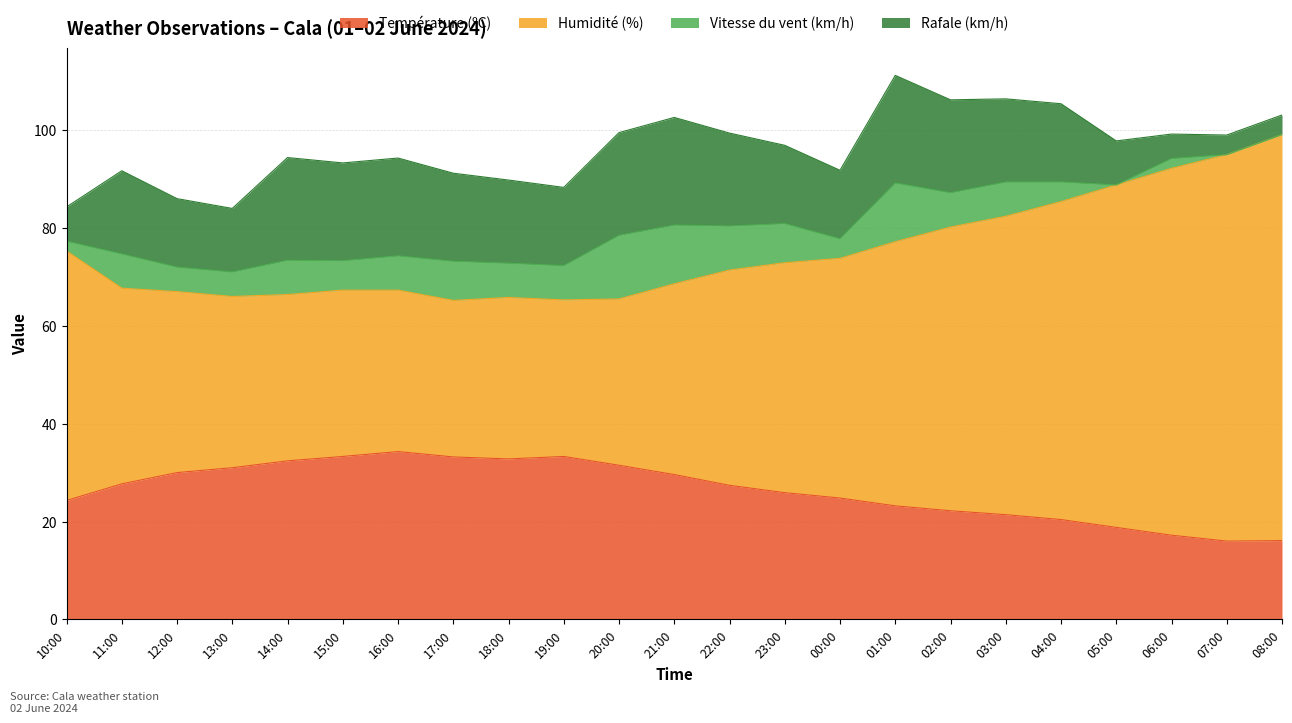

Which series has the widest spread of values?

Humidité (%)